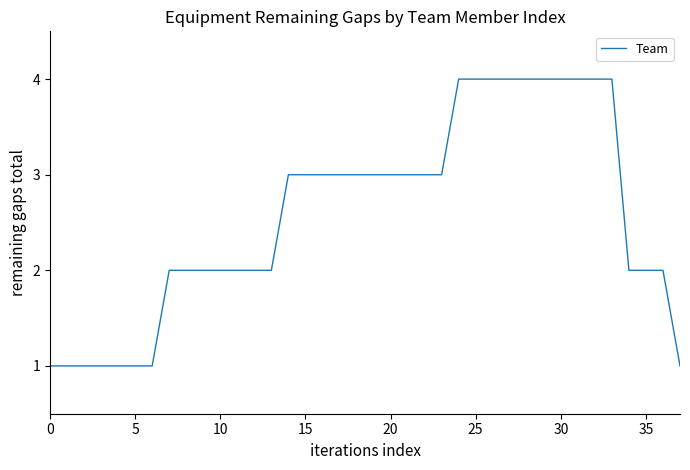

What is the greatest value displayed?

4